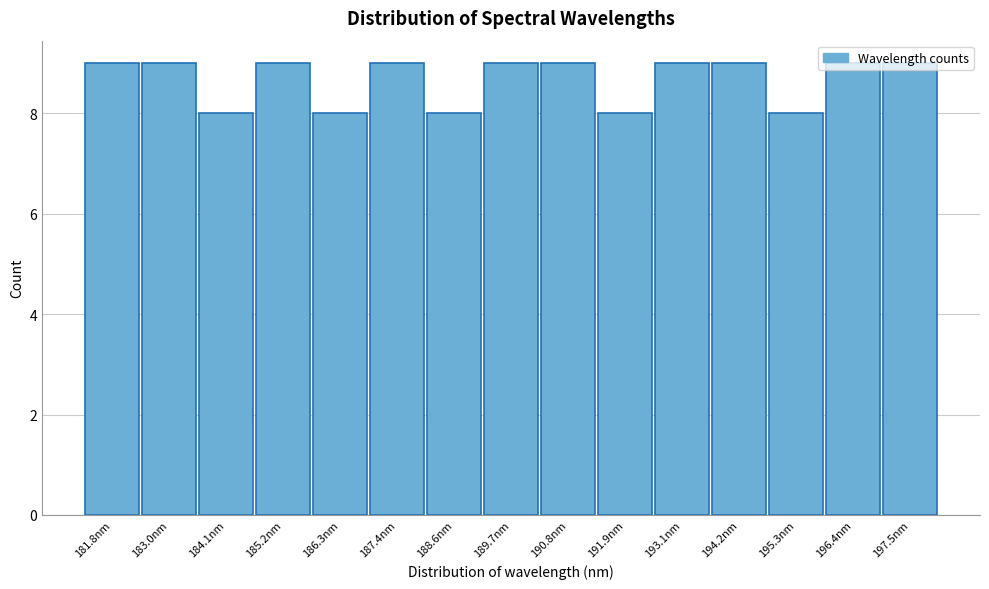

What is the label of the 14th bar from the right?

183.0nm